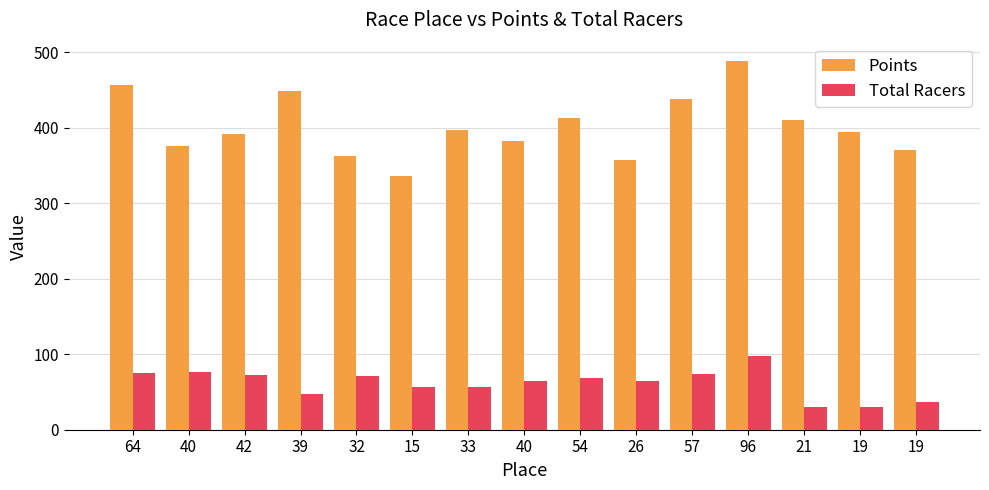

What are all the series names shown in the legend?

Points, Total Racers